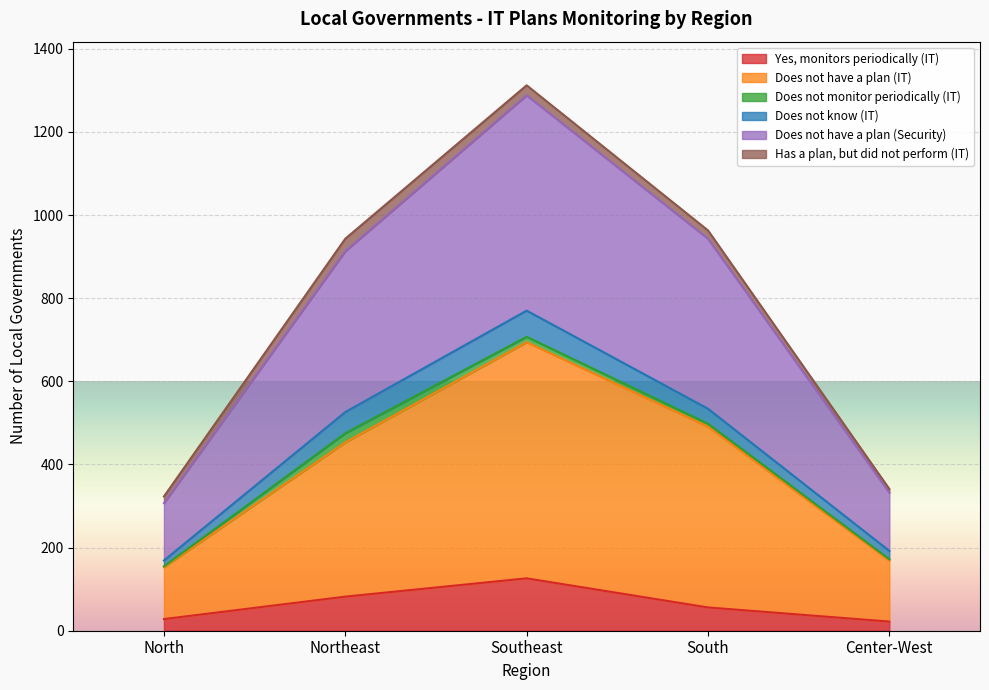

At which category is the sum across all series the highest?

Southeast